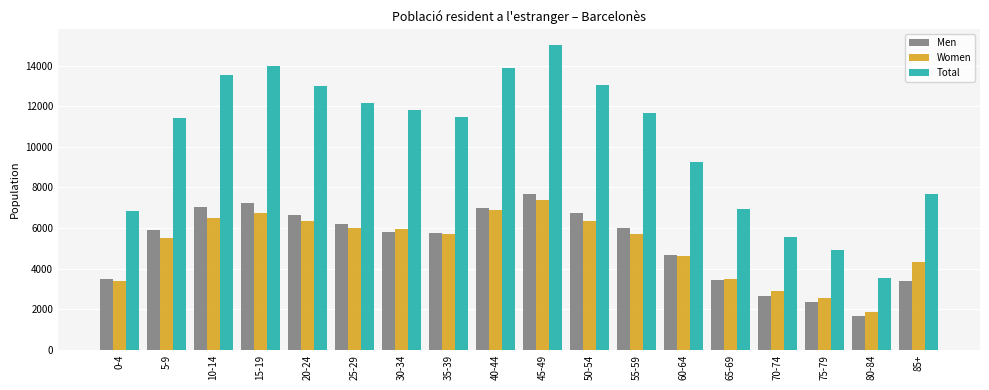

Rank the series at 20-24 from highest to lowest value.

Total, Men, Women